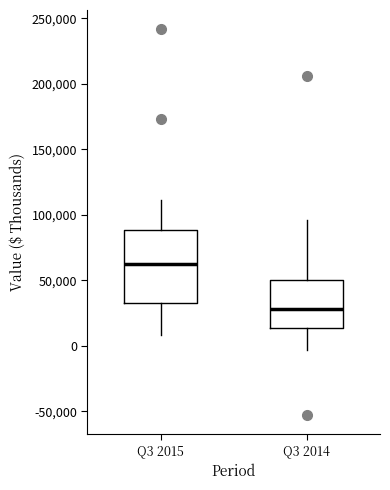

Reading left to right, read every box against the y-axis: the position of its median line, the range the box covers, and the ends of its whiskers. The values are not printed on the chart, so give them approximately, as read against the axis.

Q3 2015: median 60000, box 35000 to 90000, whiskers 10000 to 110000
Q3 2014: median 30000, box 15000 to 50000, whiskers -5000 to 95000